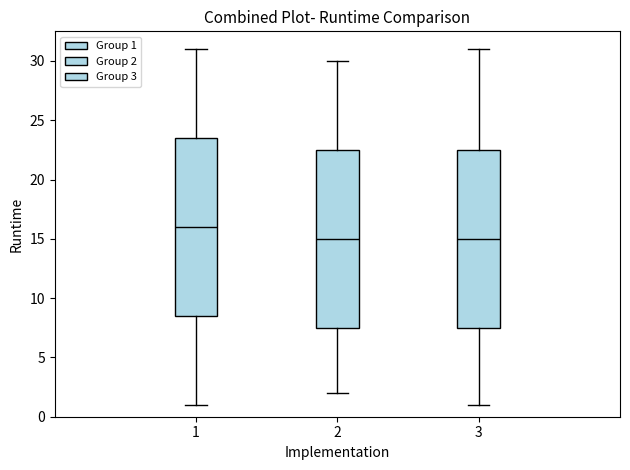

Which box's median line is the highest?

1